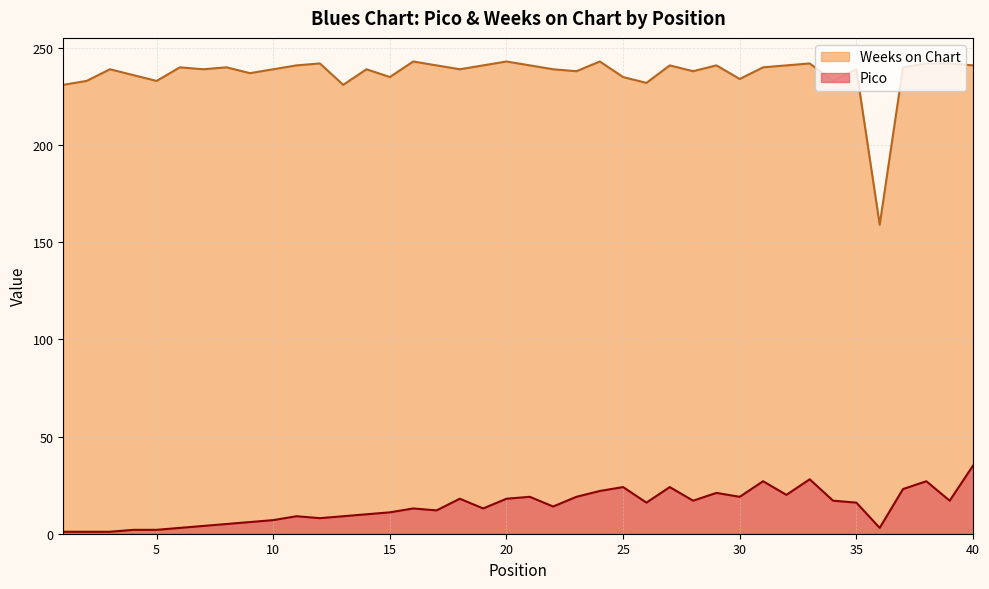

How many interior local peaks does the Weeks on Chart series have?

12